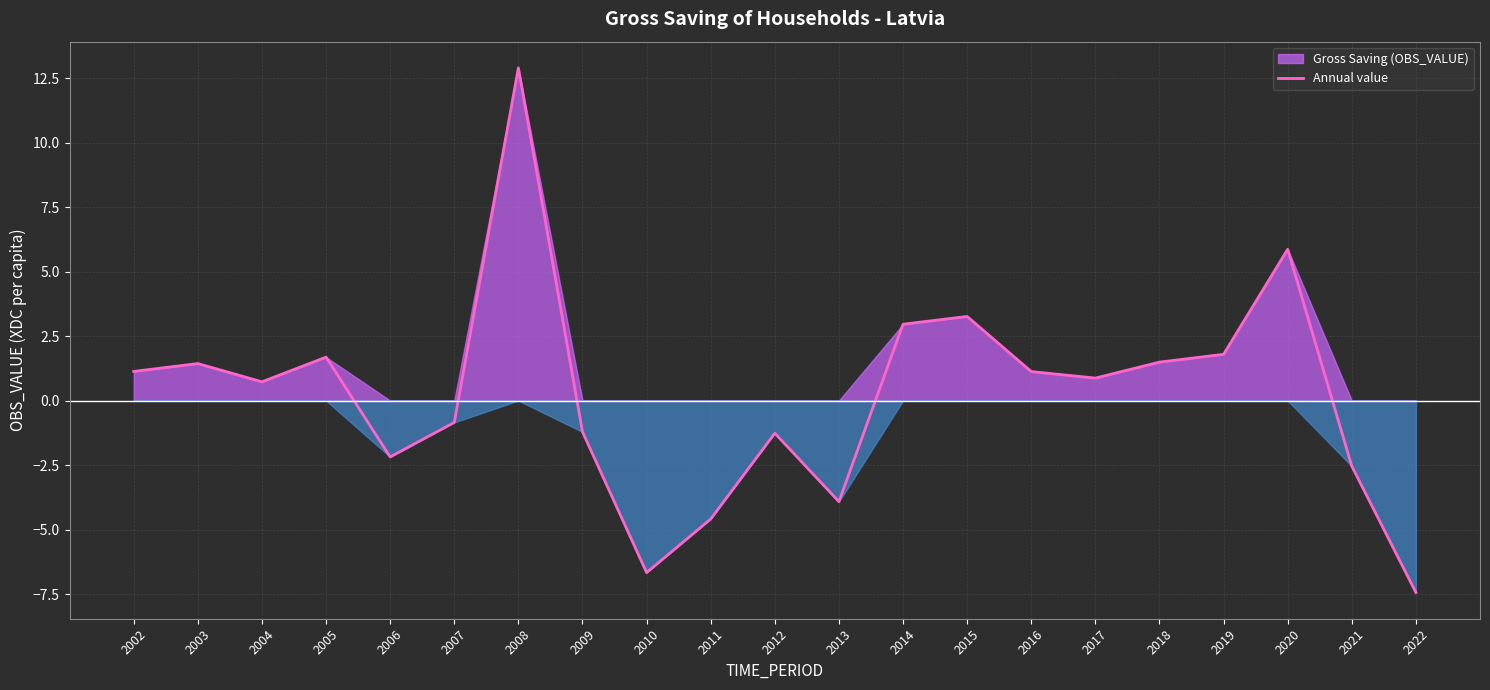

At which category does the chart reach its minimum across all series?

2022